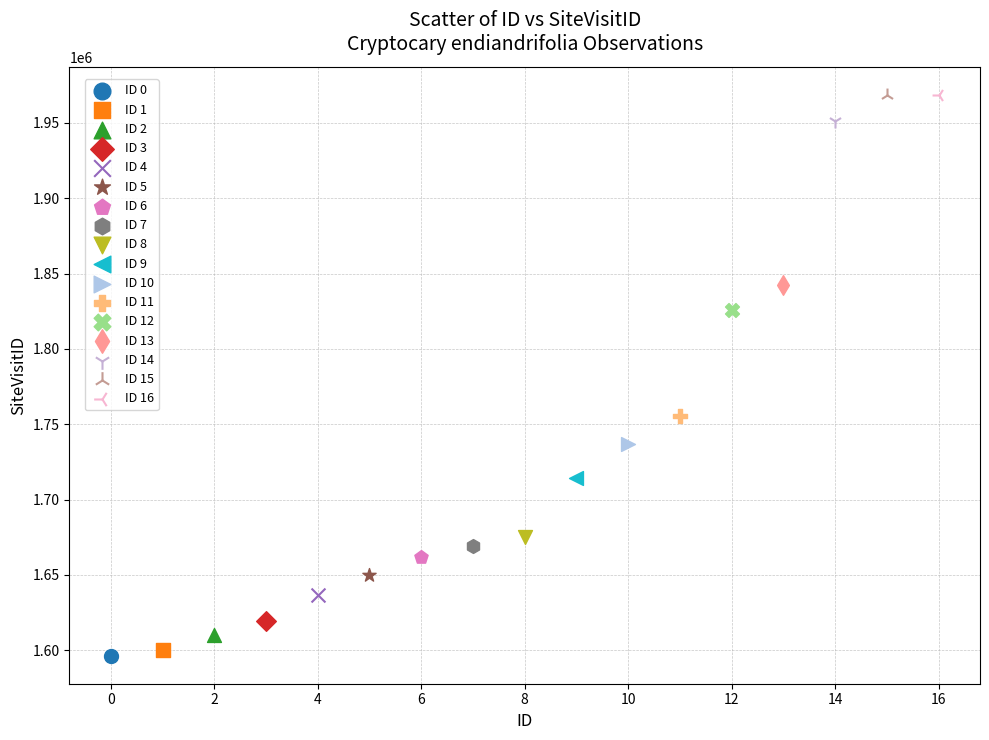

What are all the series names shown in the legend?

ID 0, ID 1, ID 2, ID 3, ID 4, ID 5, ID 6, ID 7, ID 8, ID 9, ID 10, ID 11, ID 12, ID 13, ID 14, ID 15, ID 16